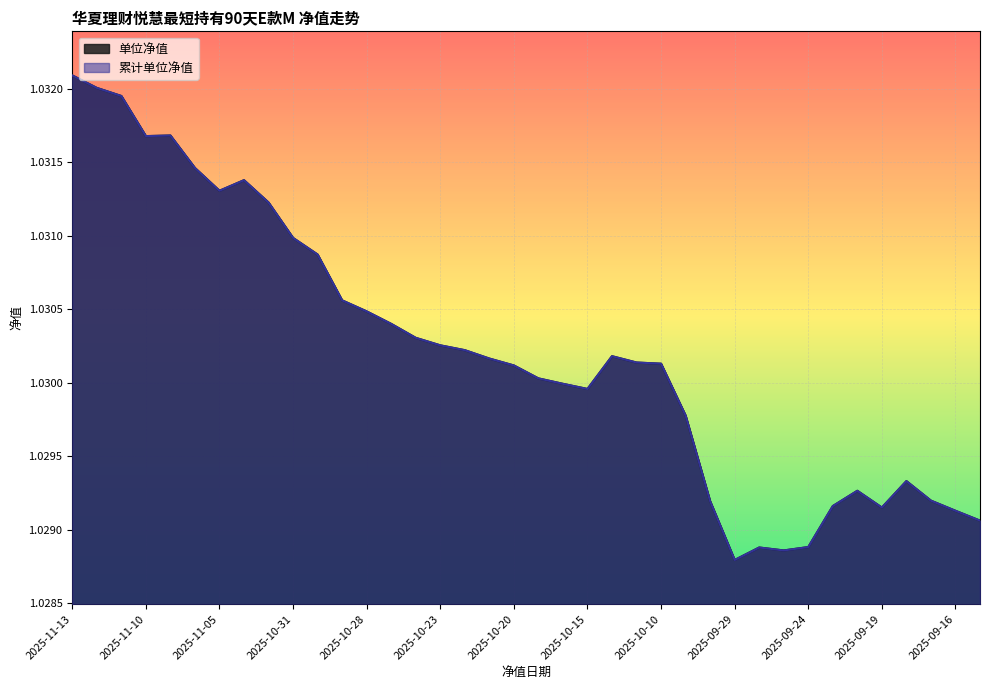

Is the value of 单位净值 at 2025-10-22 greater than the value of 累计单位净值 at 2025-09-16?

Yes